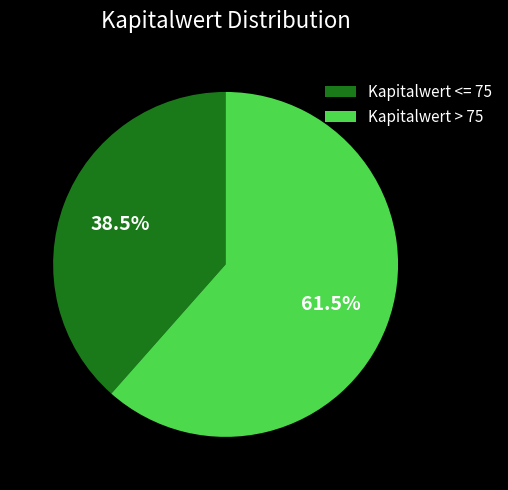

Rank the categories by value from lowest to highest.

Kapitalwert <= 75, Kapitalwert > 75